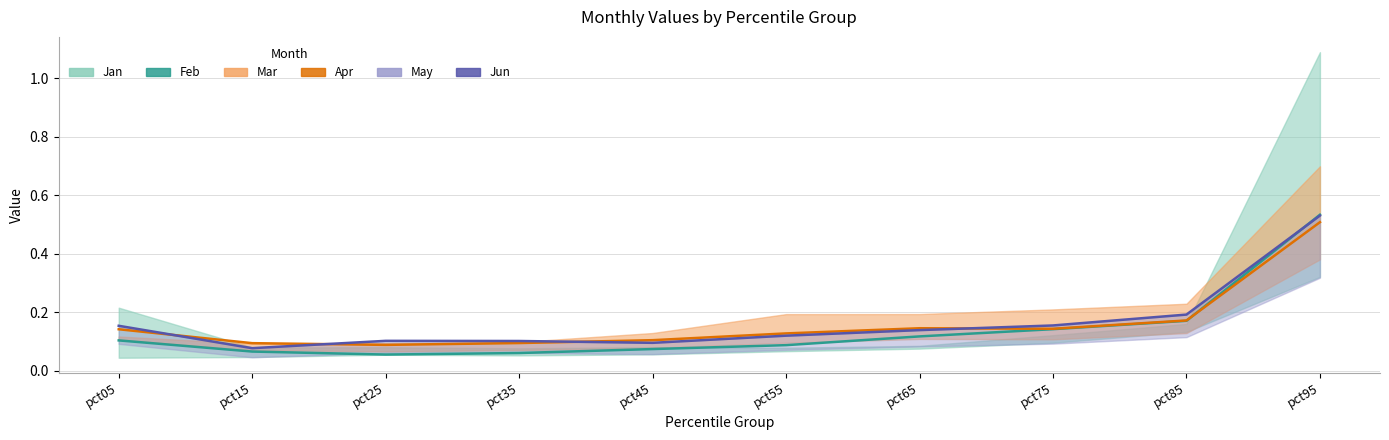

At which category does Feb reach its first local valley?

pct25